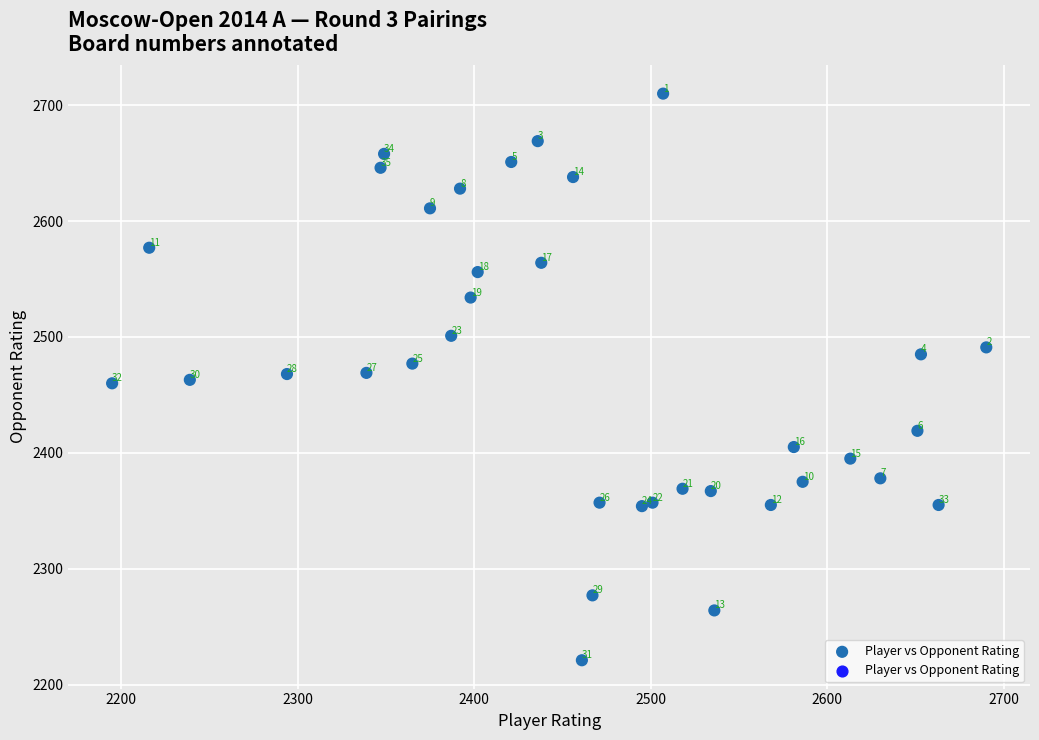

What Y value in the scatter plot is closest to 2465?

2463